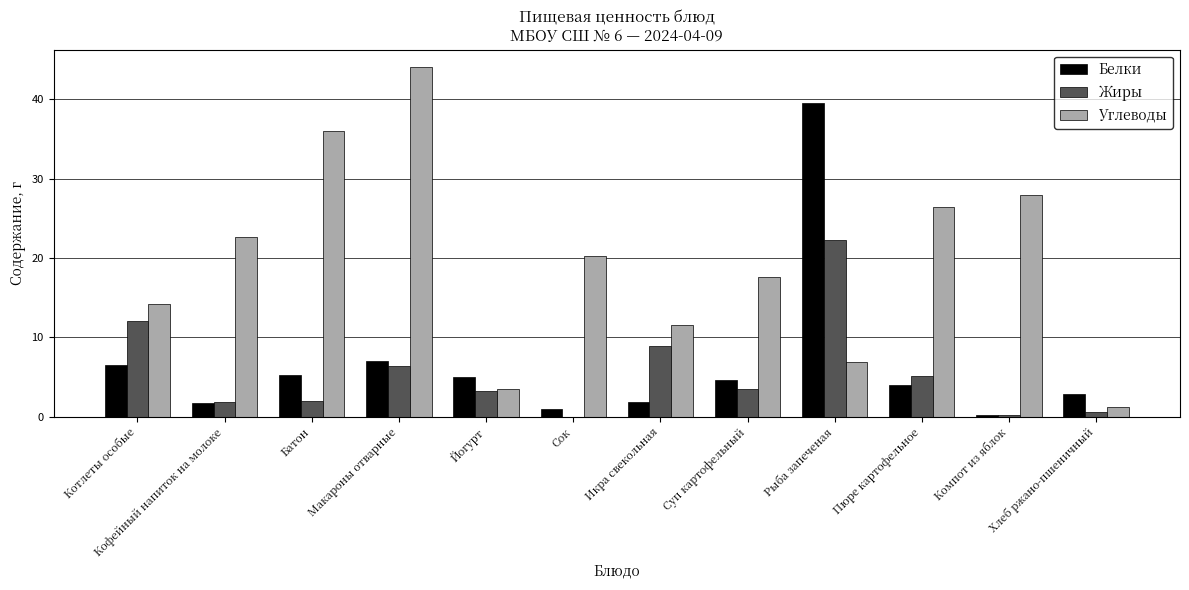

Which series has the largest range (max minus min)?

Углеводы